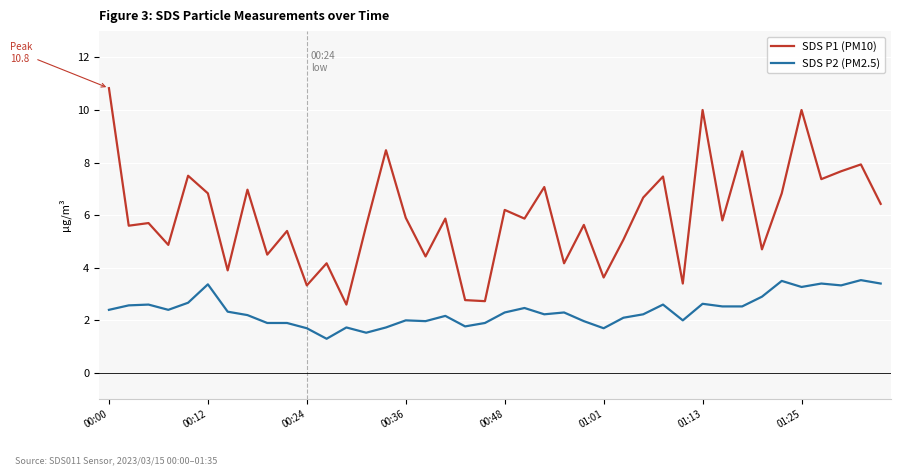

True or false: SDS P2 (PM2.5) and SDS P1 (PM10) intersect in this chart.

False